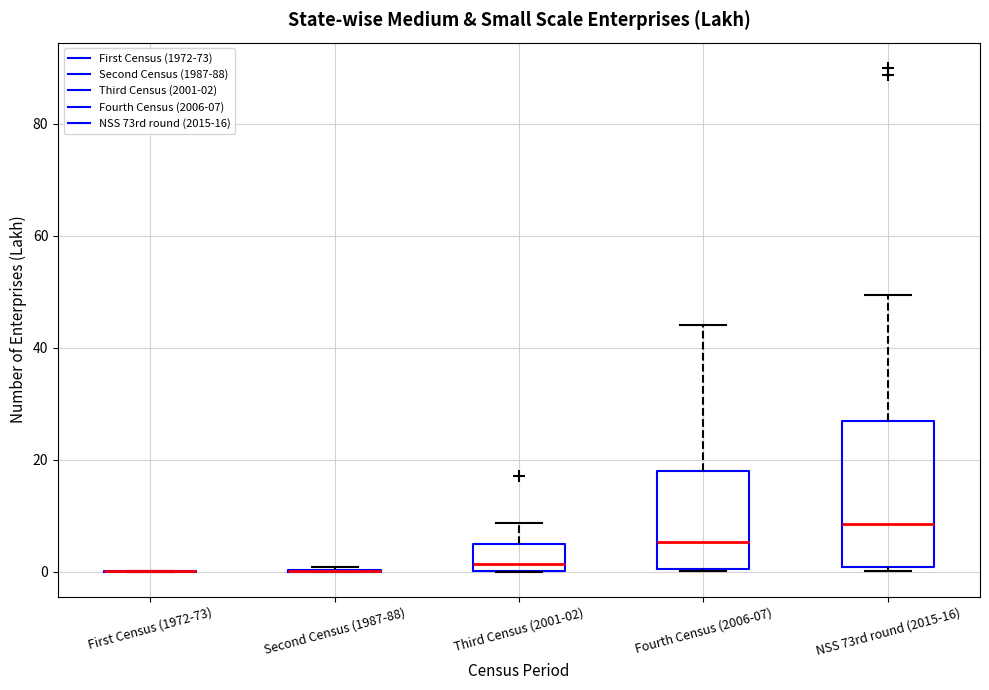

Which box is the tallest, from its lower edge to its upper edge?

NSS 73rd round (2015-16)